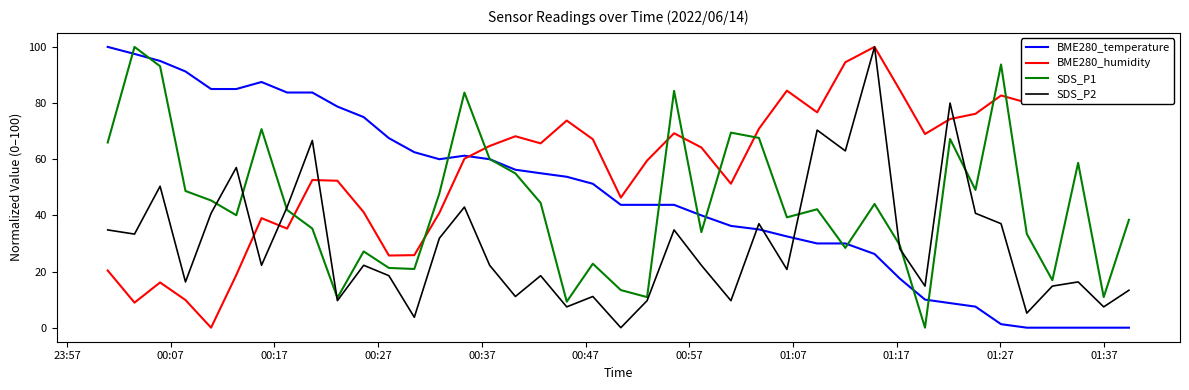

True or false: BME280_temperature and SDS_P2 cross at least once.

True